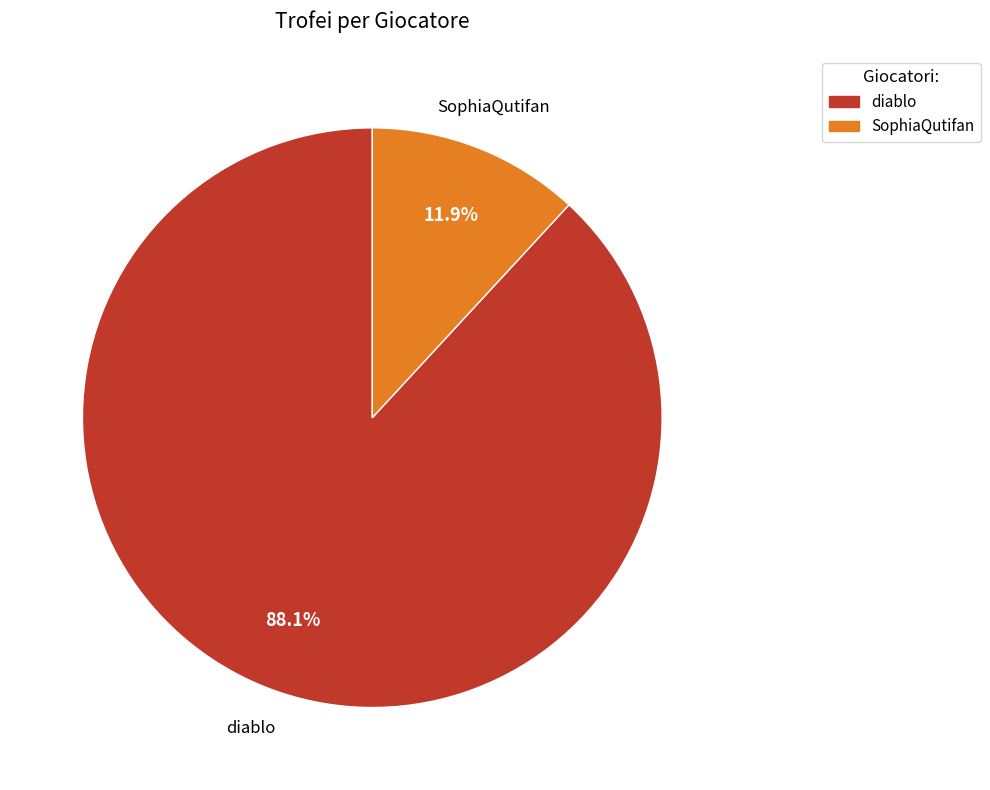

Which category has the biggest portion of the pie?

diablo